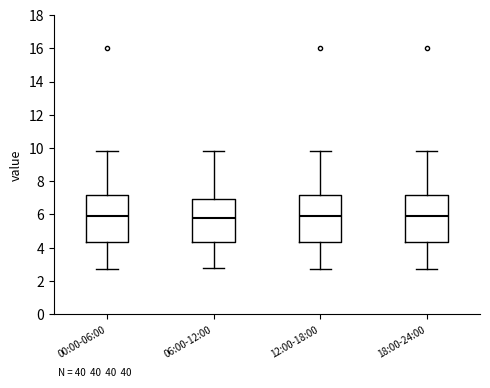

Where is the upper edge of the box for 00:00-06:00 on the y-axis? The values are not printed on the chart, so give them approximately, as read against the axis.

7.2